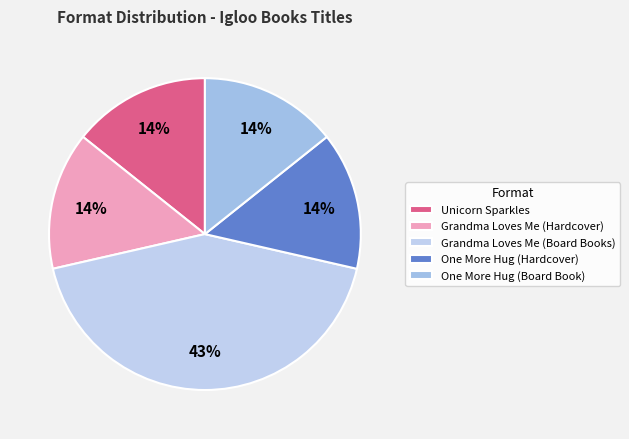

To the nearest percent, what is the average slice percentage?

20%